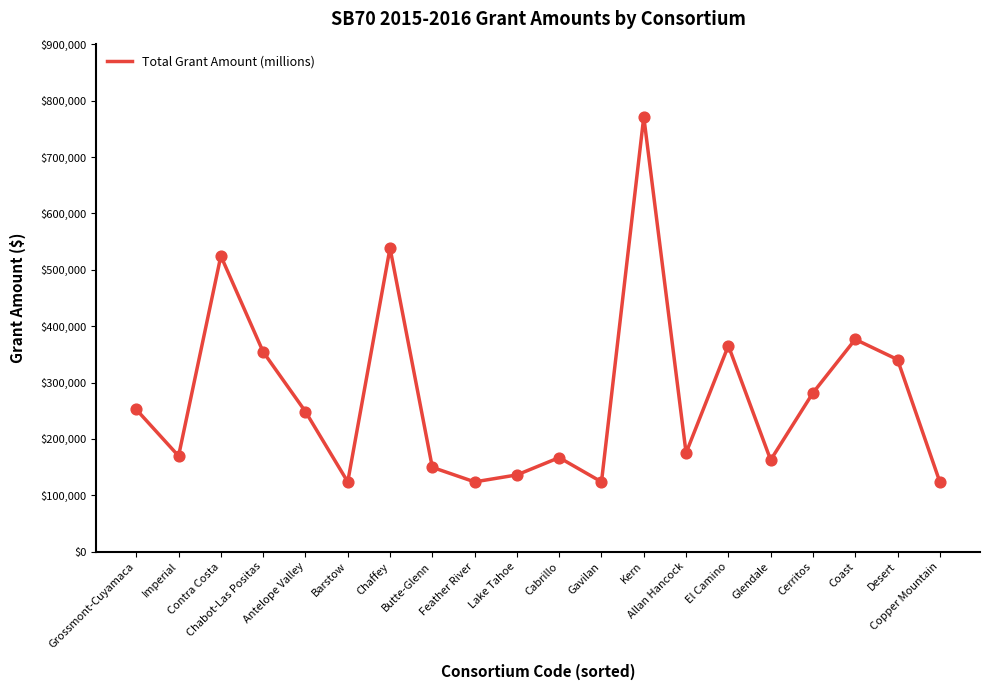

Which has a higher value, Butte-Glenn or Cabrillo?

Cabrillo